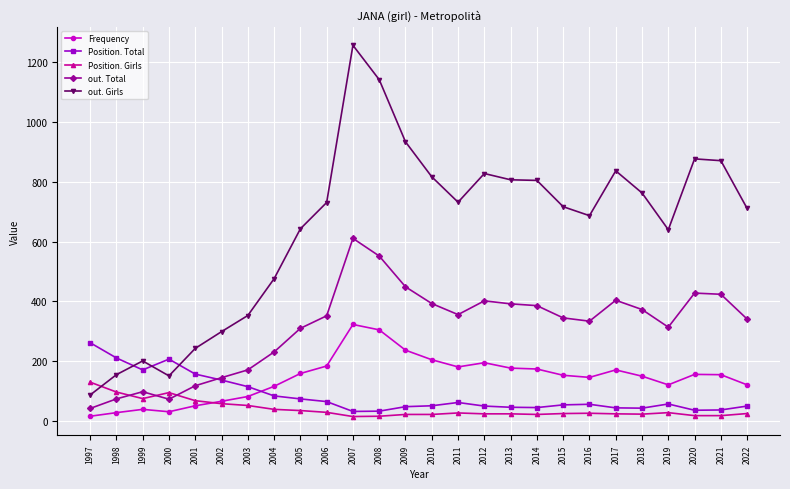

True or false: Position. Total and out. Girls intersect in this chart.

True